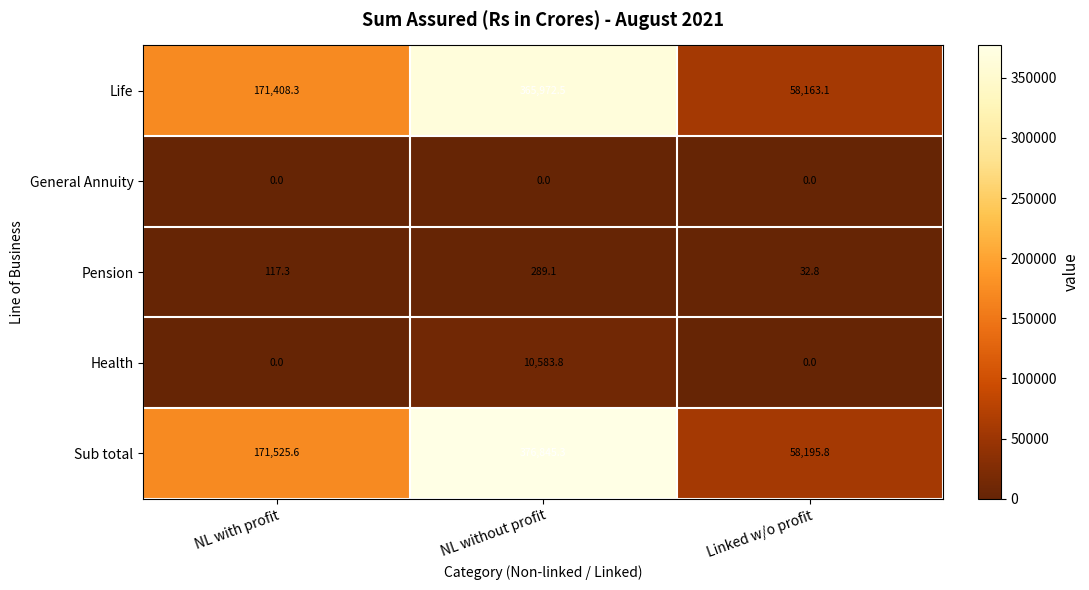

What is the total value across all series at Linked w/o profit?

116391.7